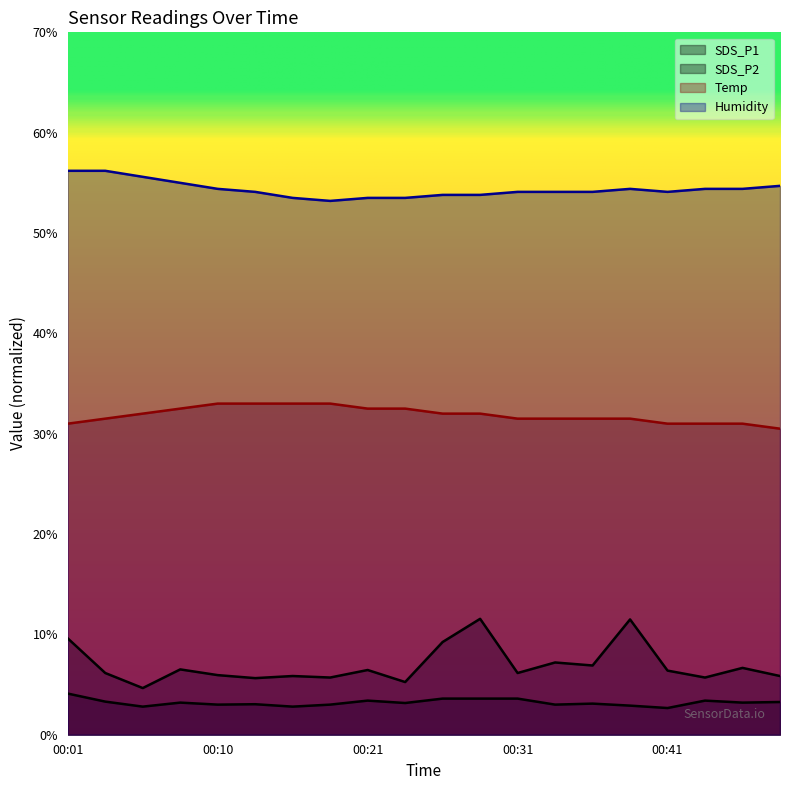

At which label is Temp closest to 31?

00:01